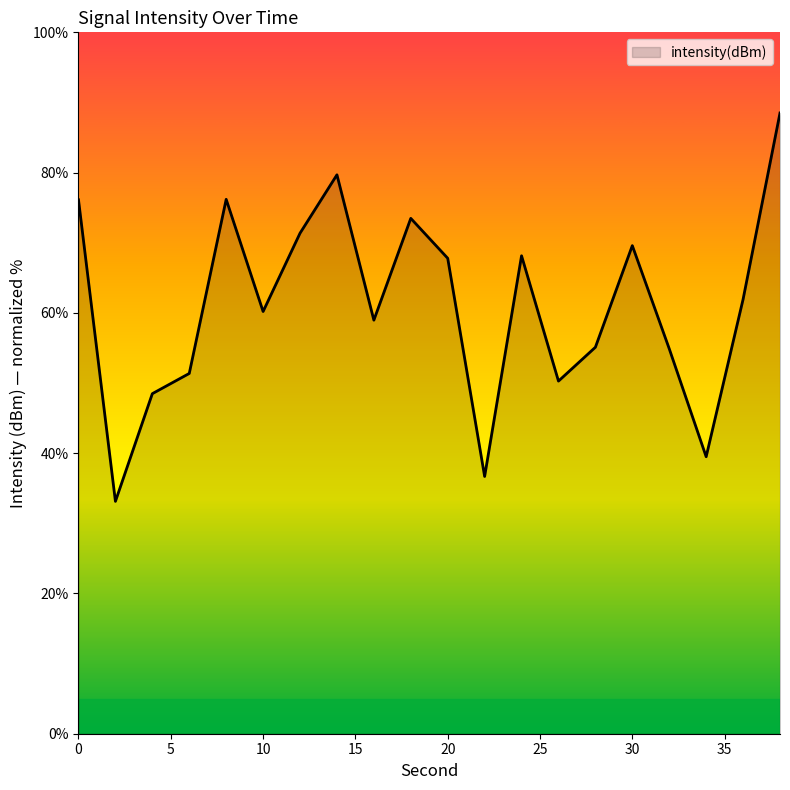

What is the smallest value displayed?

33.1